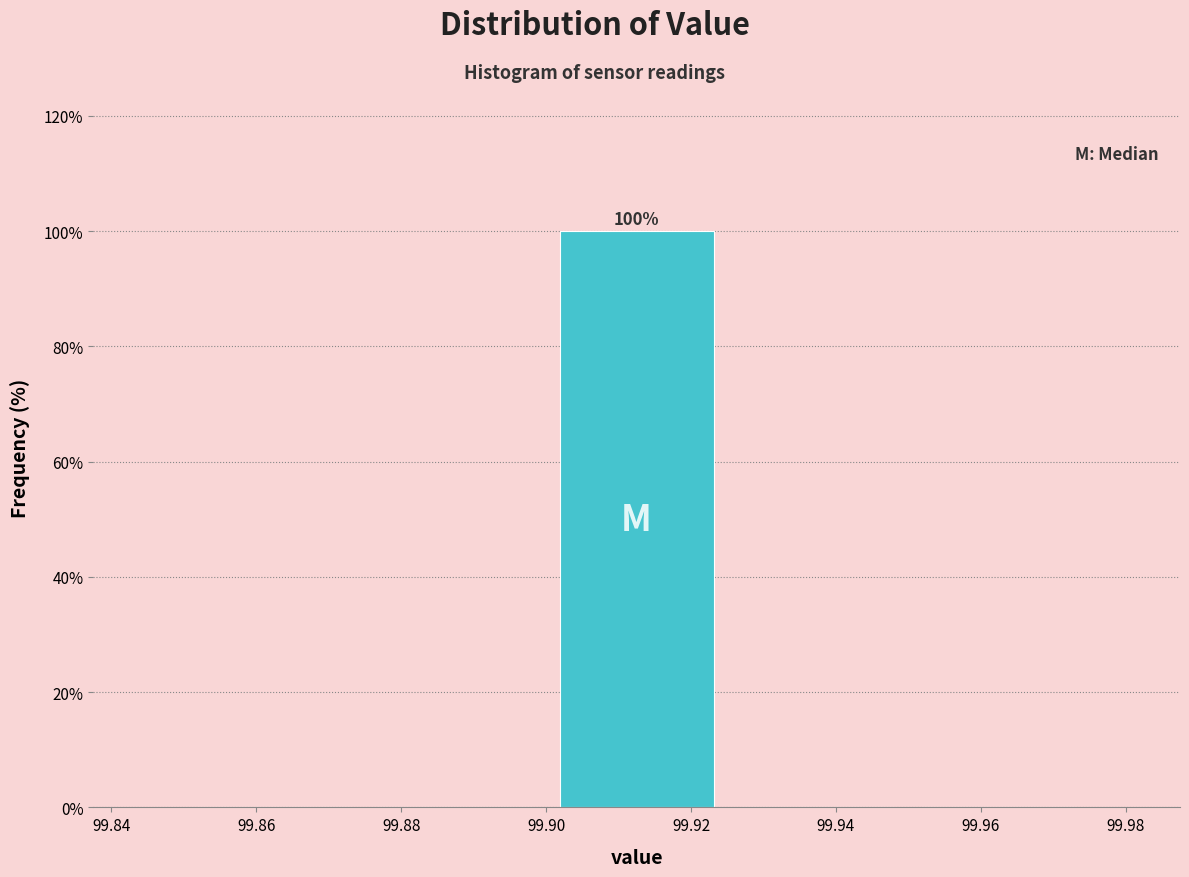

Reading left to right, list all the values displayed in this chart.

99.86=0	99.88=0	99.92=100	99.94=0	99.96=0